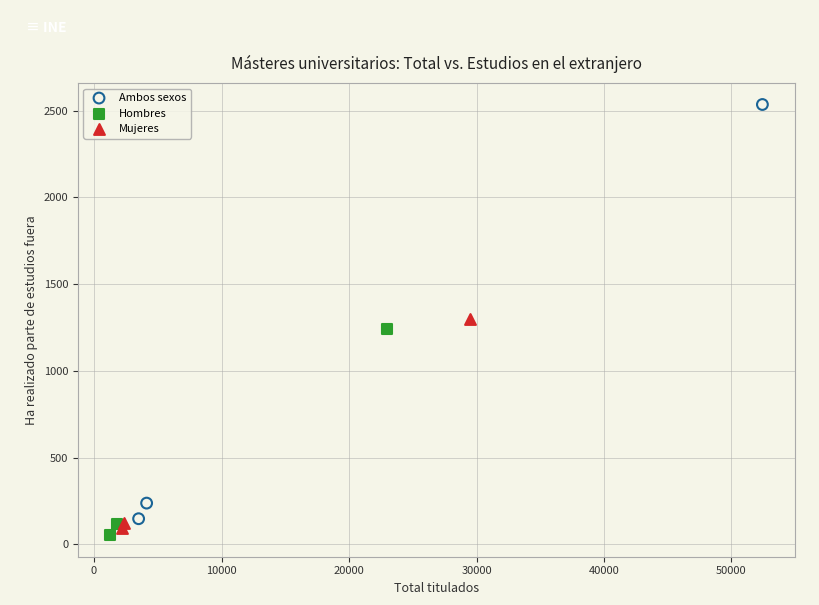

Which series has the widest spread of Y values?

Ambos sexos